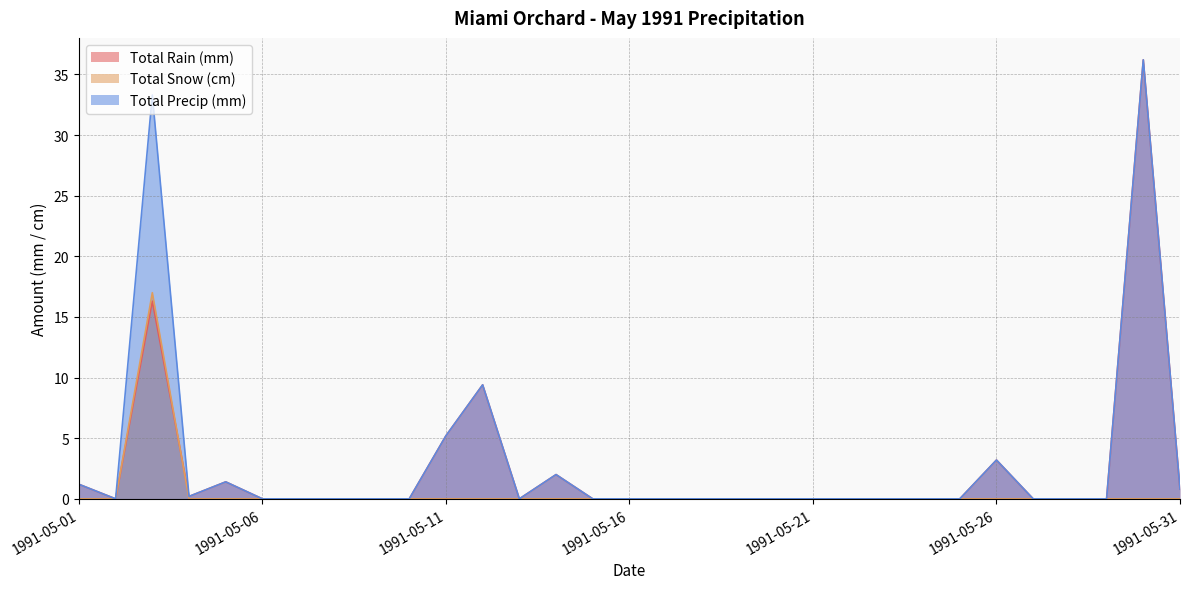

How many interior local peaks does the Total Snow (cm) series have?

1